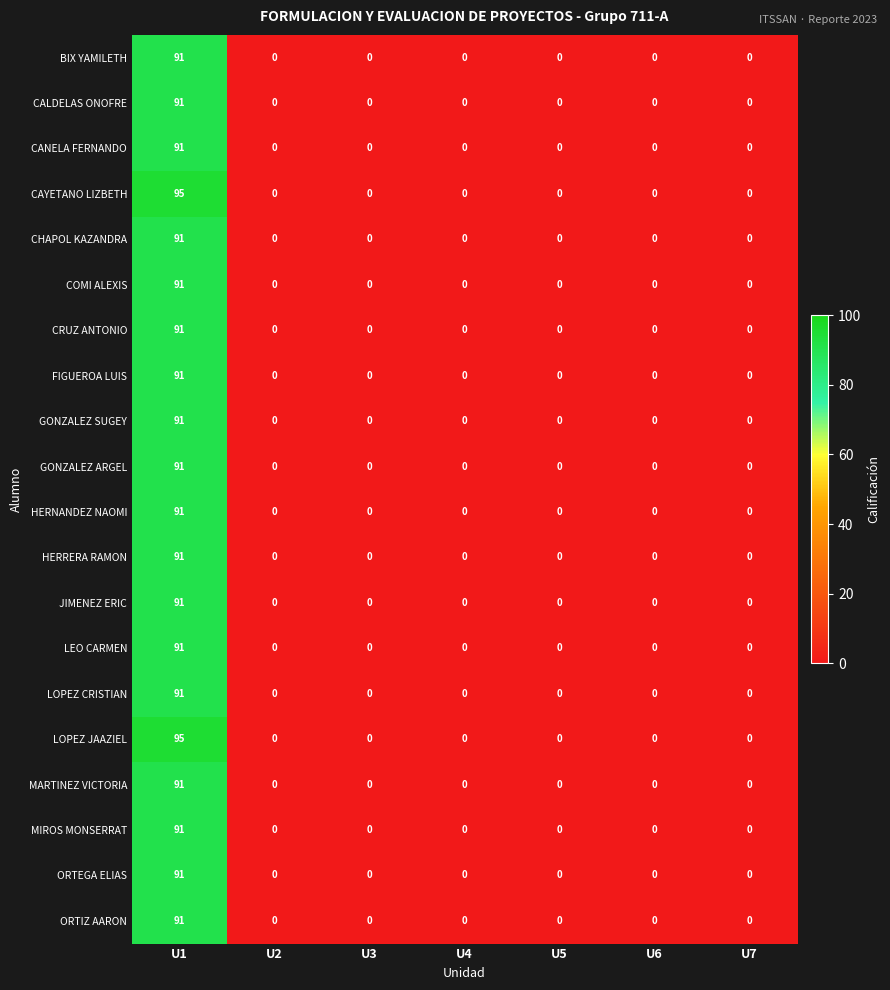

At which category is the sum across all series the highest?

U1